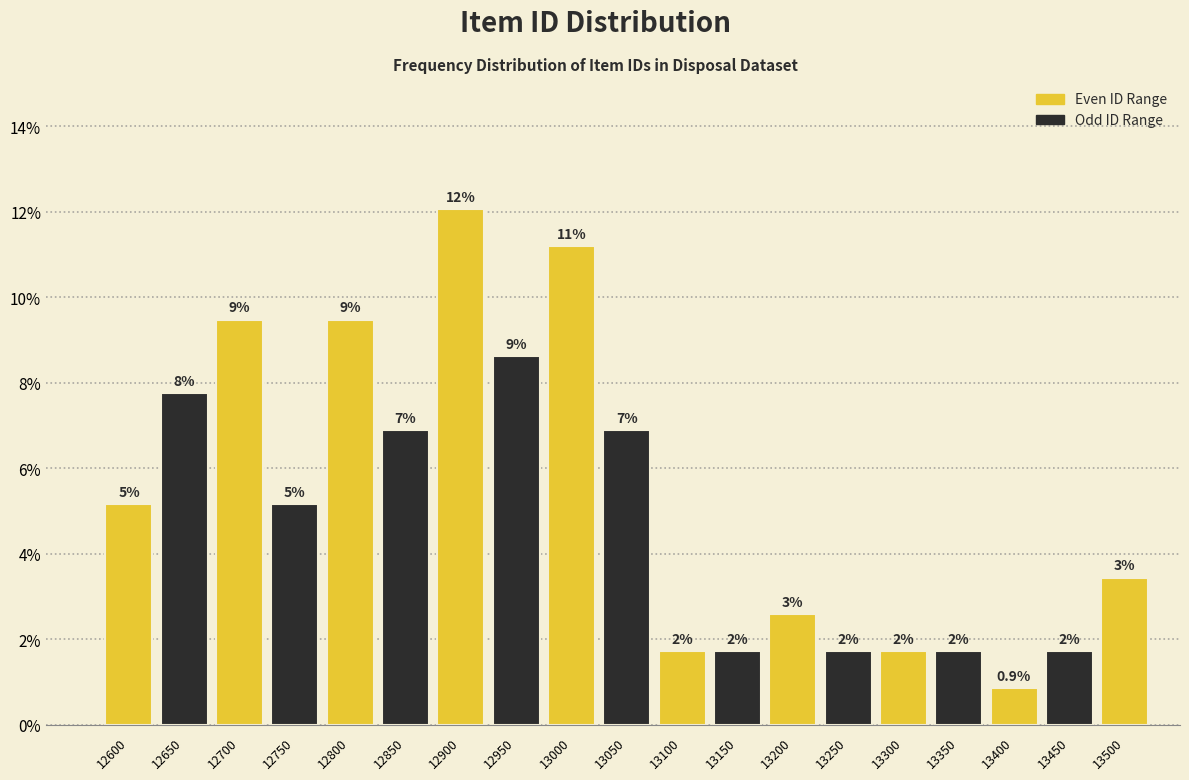

Does the chart contain any negative values?

No